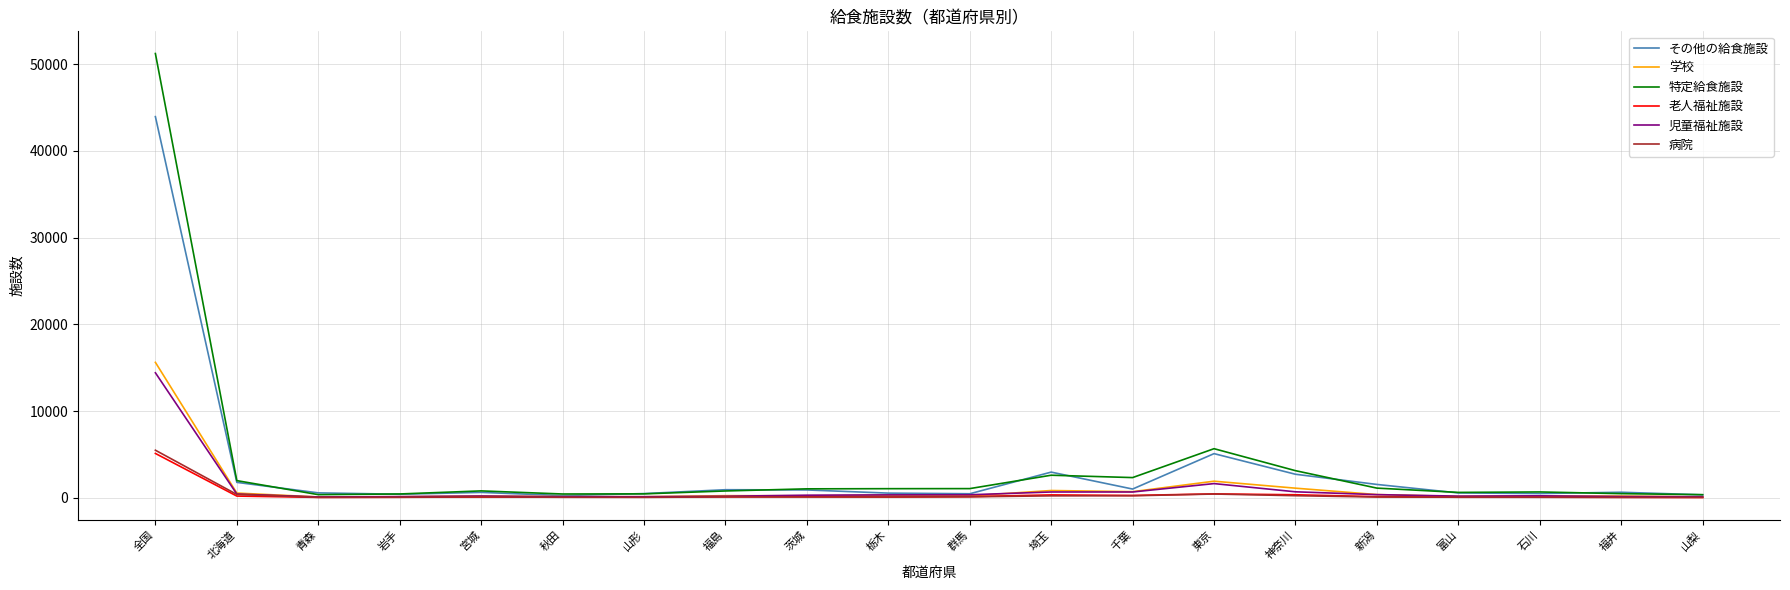

At which category is the sum across all series the highest?

全国